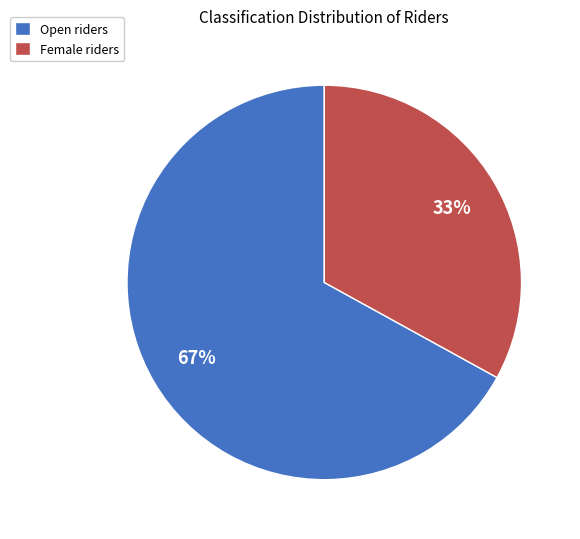

Is the sum of Open riders and Female riders greater than half?

Yes